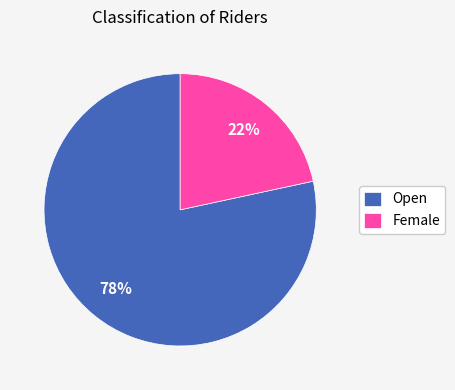

What percentage is the Open slice, to the nearest percent?

78%